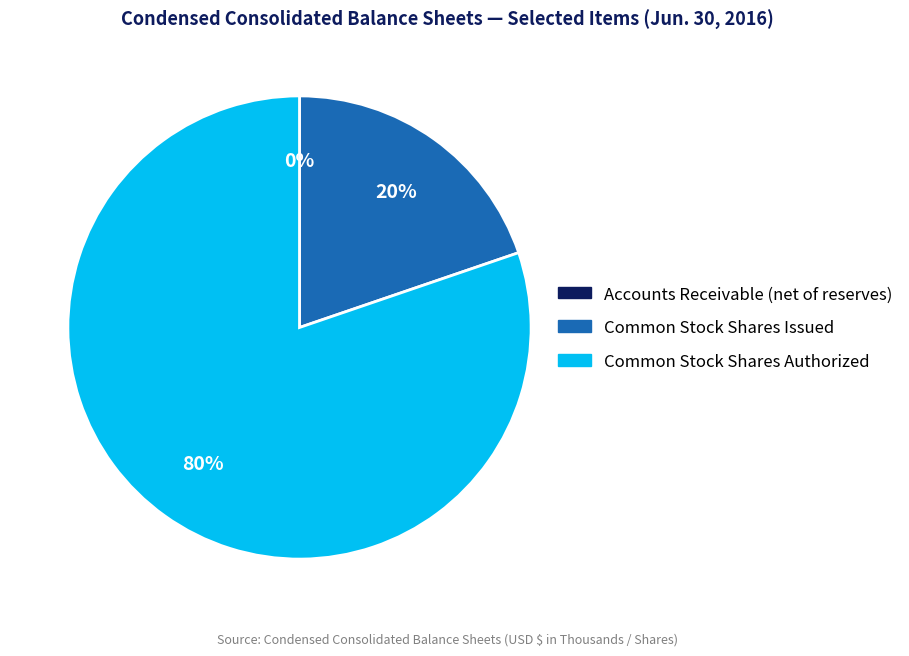

To the nearest percent, what is the difference between the largest and smallest slice percentages?

80%